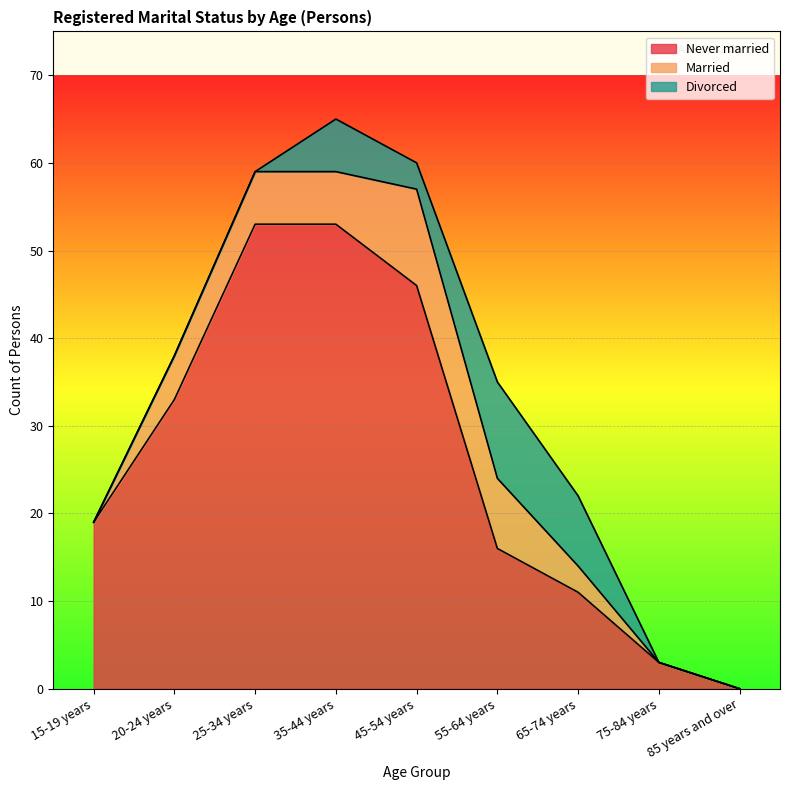

Reading left to right, what are all the values shown in this chart?

Never married: 15-19 years=19	20-24 years=33	25-34 years=53	35-44 years=53	45-54 years=46	55-64 years=16	65-74 years=11	75-84 years=3	85 years and over=0
Married: 15-19 years=0	20-24 years=5	25-34 years=6	35-44 years=6	45-54 years=11	55-64 years=8	65-74 years=3	75-84 years=0	85 years and over=0
Divorced: 15-19 years=0	20-24 years=0	25-34 years=0	35-44 years=6	45-54 years=3	55-64 years=11	65-74 years=8	75-84 years=0	85 years and over=0